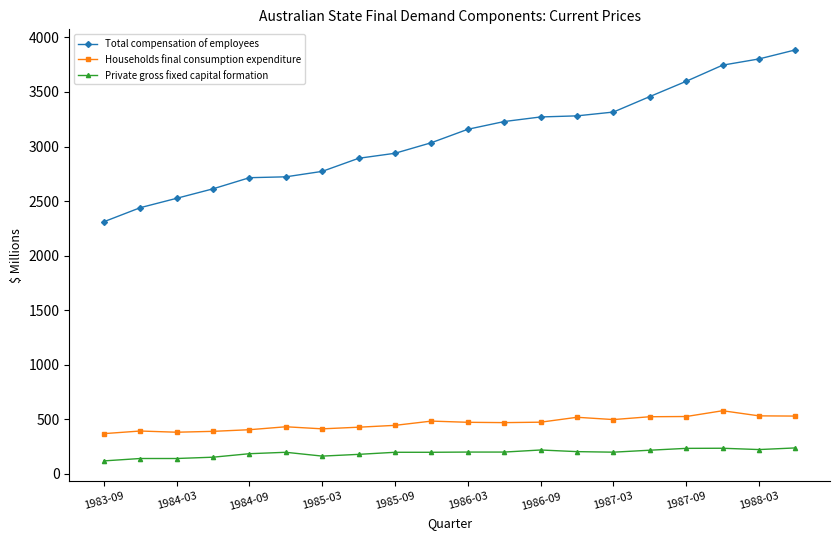

What is the value of the Households final consumption expenditure point at the 3rd from the left?

380